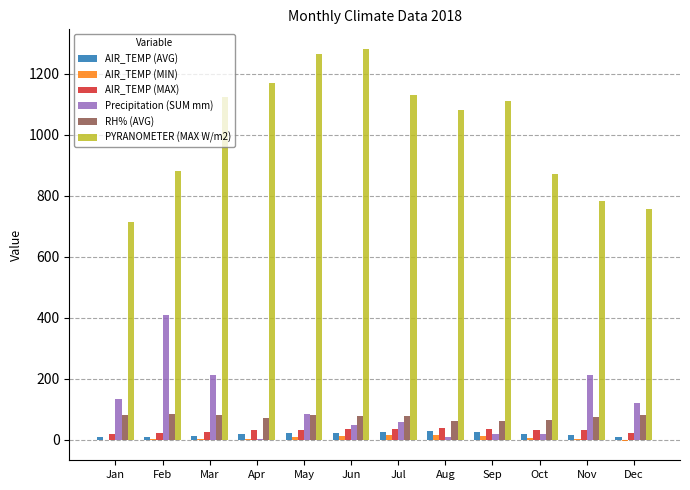

What is the sum of all RH% (AVG) values?

903.6